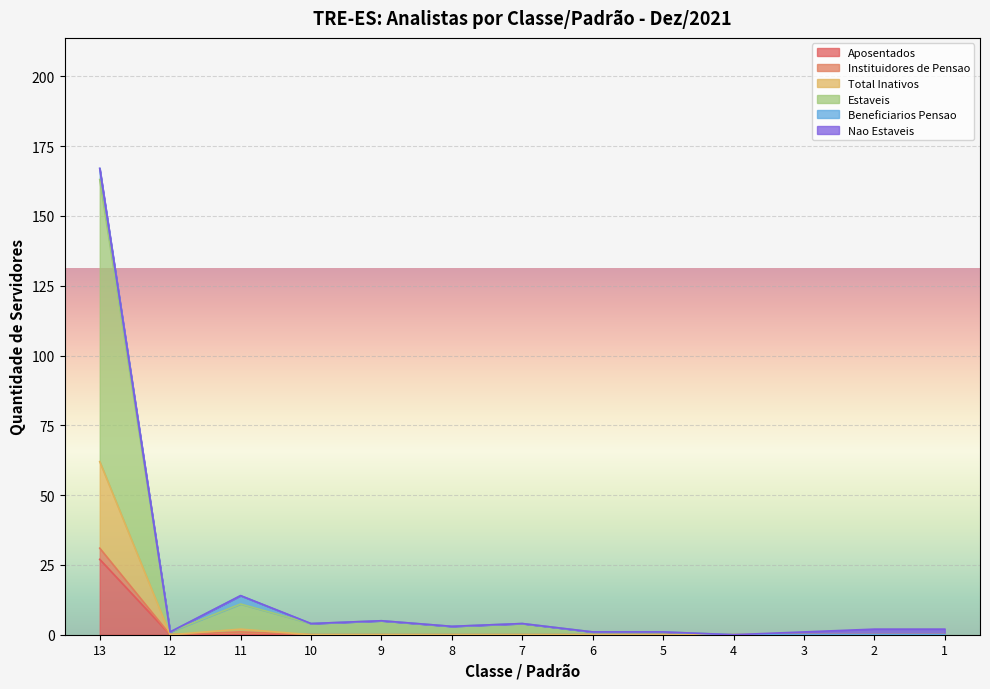

At which label does Aposentados reach its peak?

13